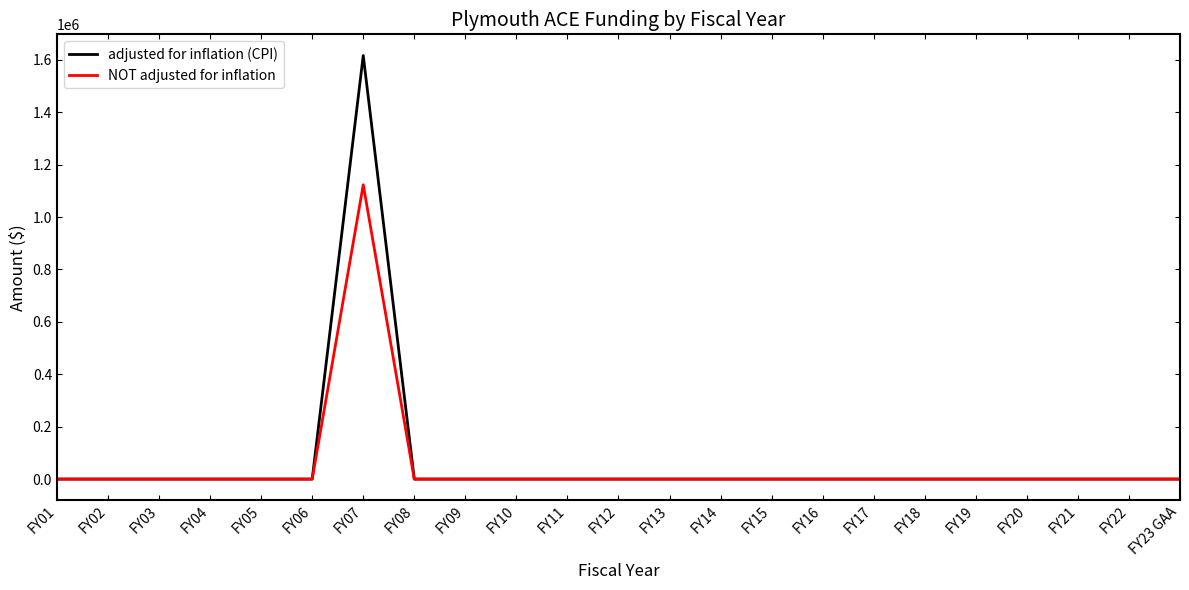

List the series in order of their overall mean, highest first.

adjusted for inflation (CPI), NOT adjusted for inflation